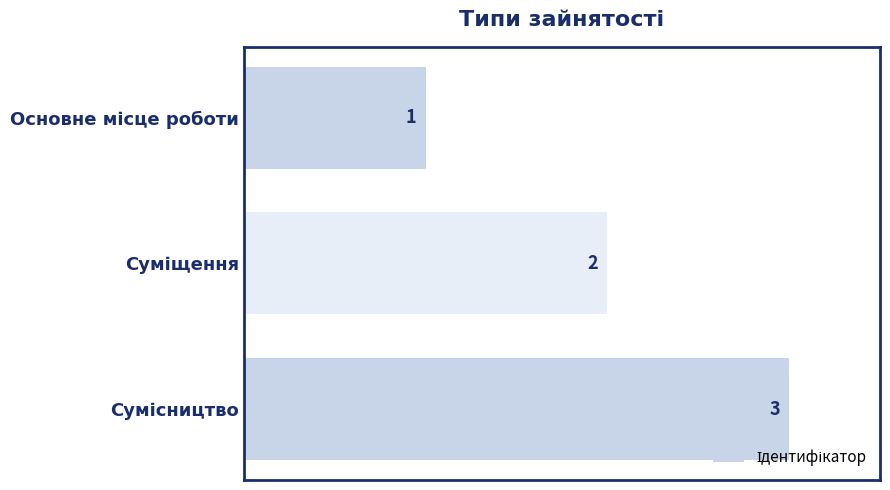

Count the values in the range 1 to 3.

3